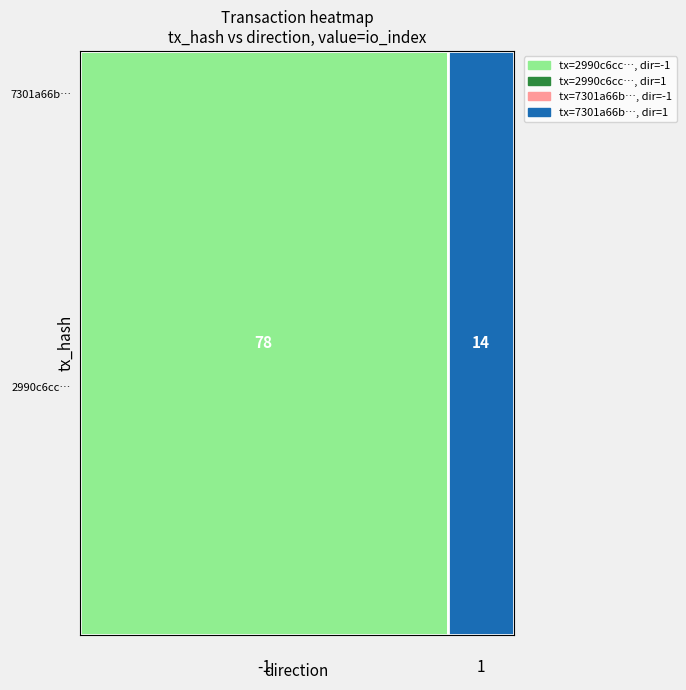

What is the maximum value for 2990c6cc66cbc33a394879bf4dabe845668322d?

78